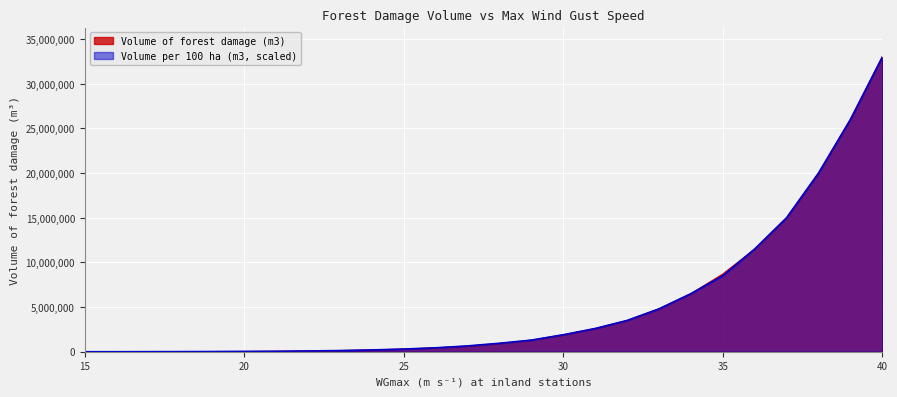

What is the total value across all series at 18?

22000